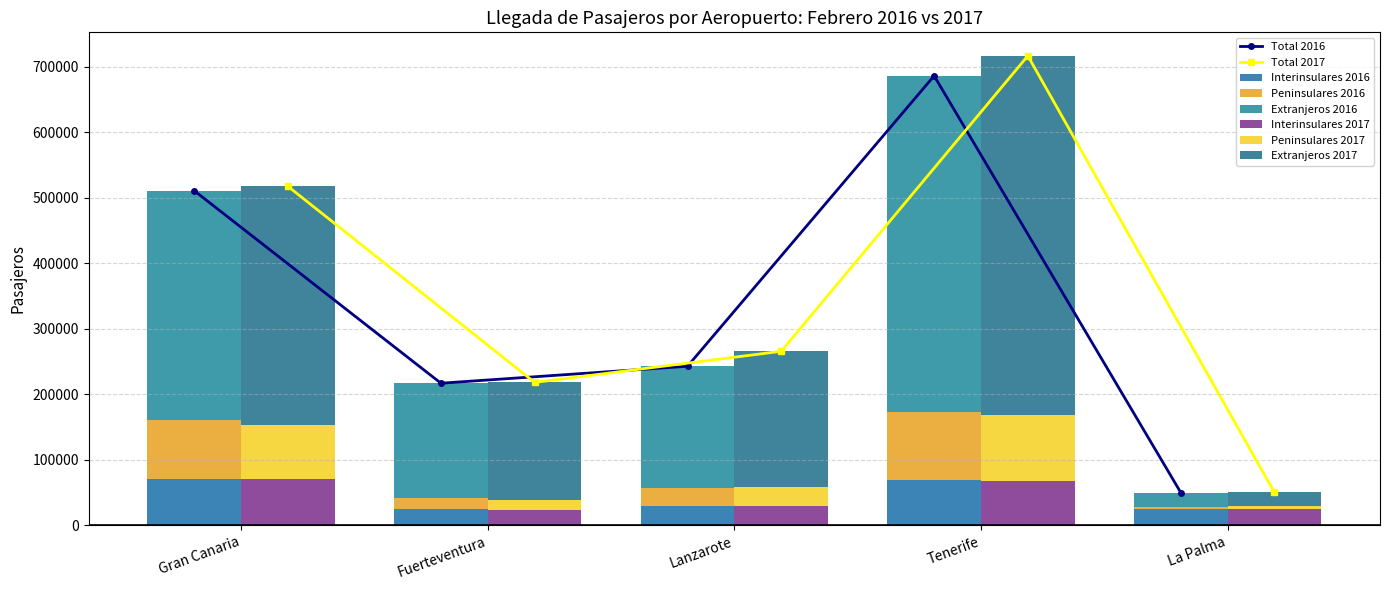

What is the value of the Interinsulares 2016 bar at the 5th from the left?

24423